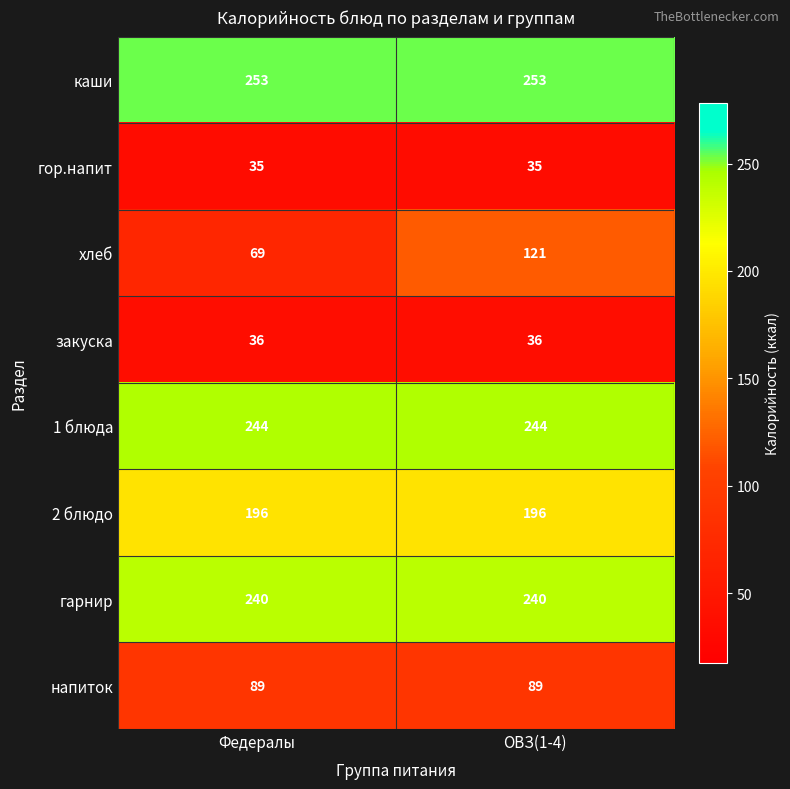

What is the sum of all закуска values?

72